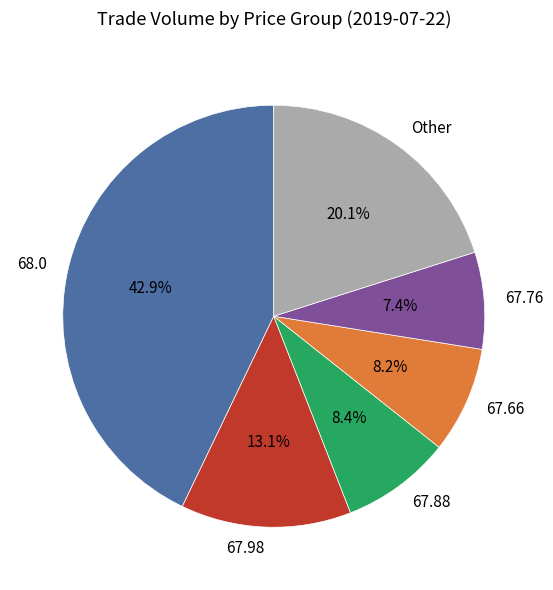

What is the largest slice in the pie chart?

68.0